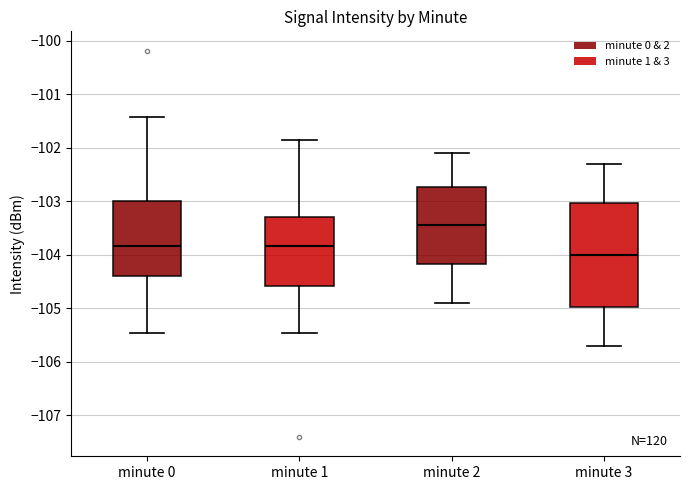

Which box is the tallest, from its lower edge to its upper edge?

minute 3